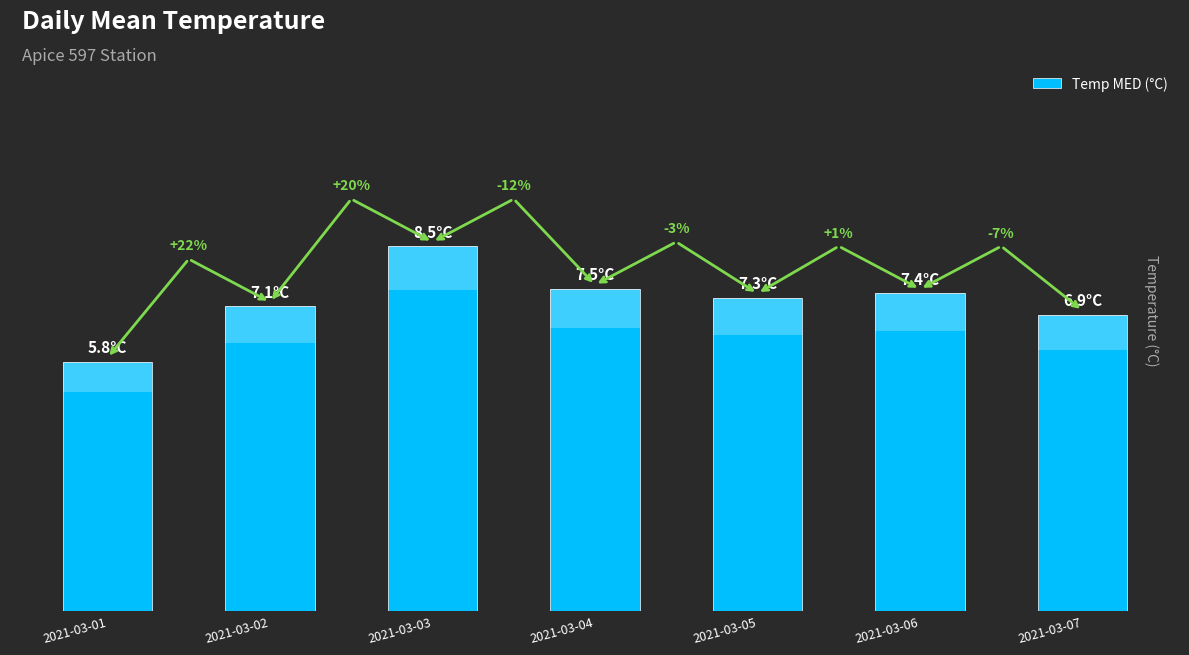

Reading left to right, what are all the values shown in this chart?

5.8	7.1	8.5	7.5	7.3	7.4	6.9